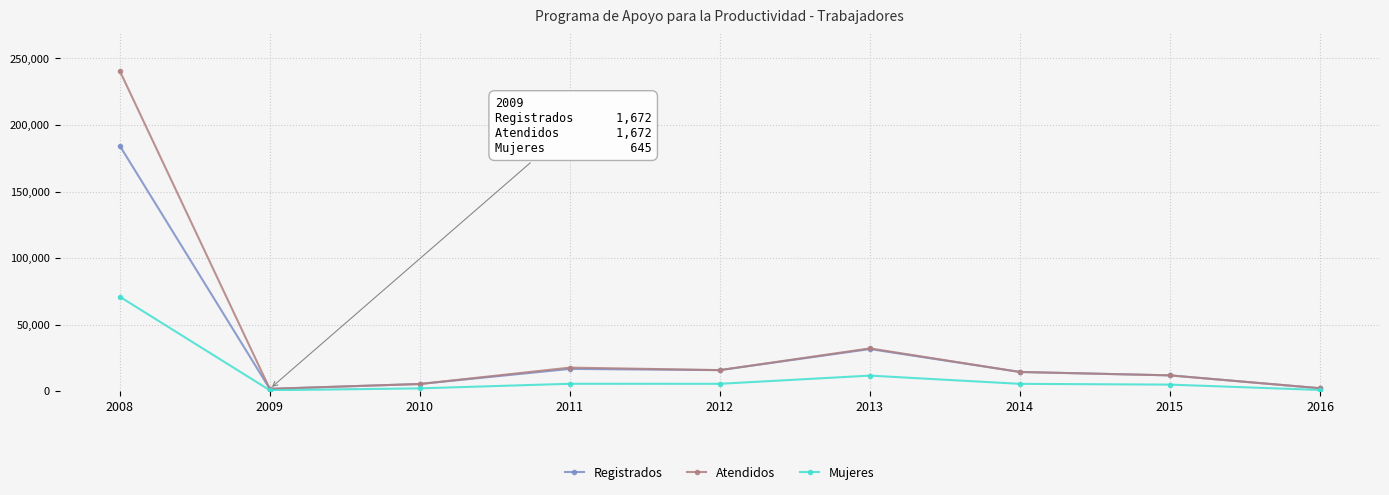

At which category does the chart reach its peak across all series?

2008